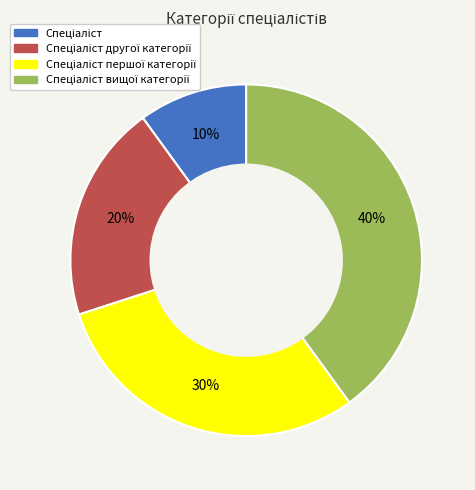

Is there any slice that represents more than half of the pie?

No